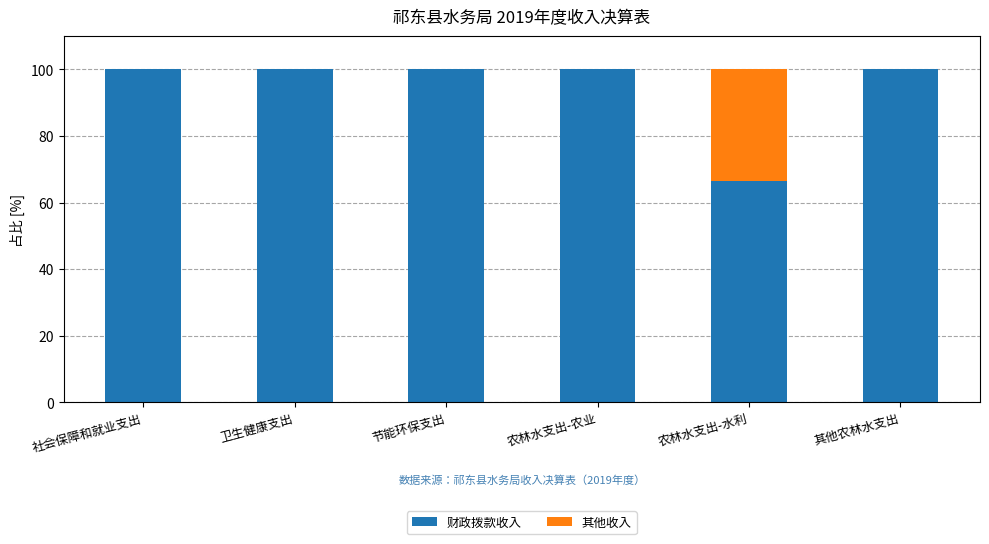

Reading left to right, transcribe the values for 财政拨款收入.

社会保障和就业支出=100.0	卫生健康支出=100.0	节能环保支出=100.0	农林水支出-农业=100.0	农林水支出-水利=66.6	其他农林水支出=100.0